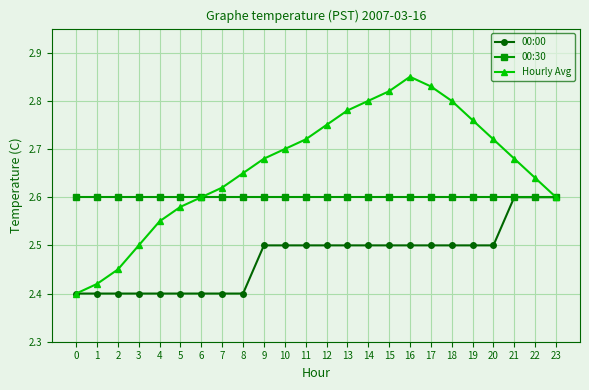

At 13, list the series in order from smallest to largest.

00:00, 00:30, Hourly Avg